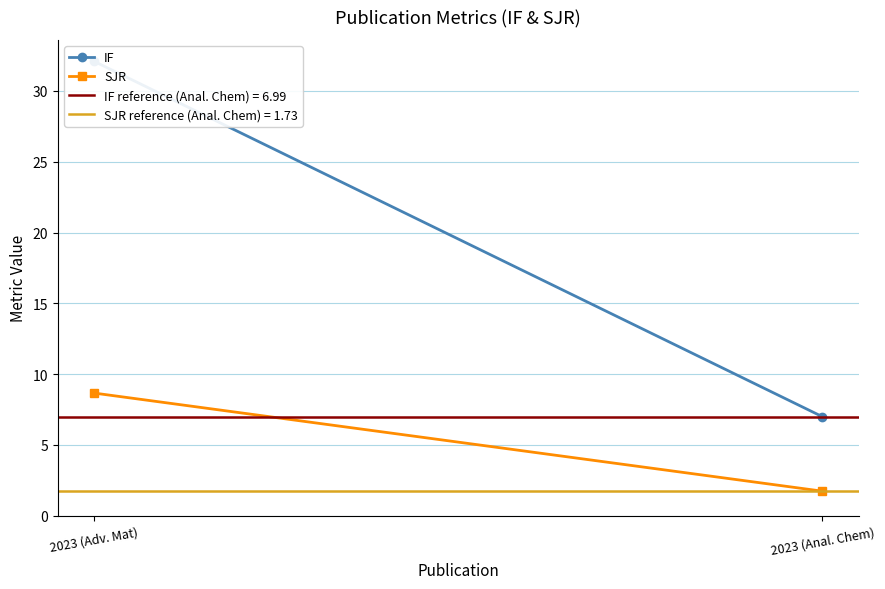

True or false: SJR has a value of 0.5 at 2023 (Anal. Chem).

False